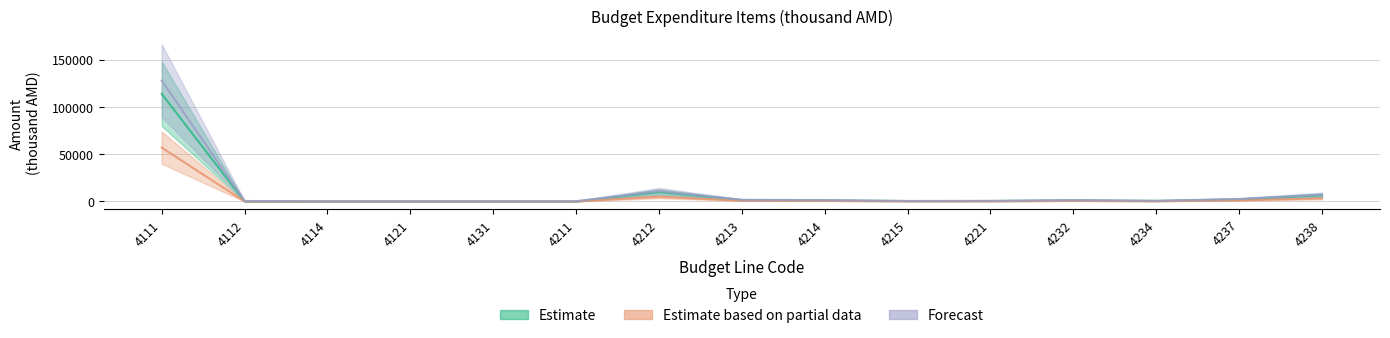

Is it true that Forecast equals 2298 at 4214?

False